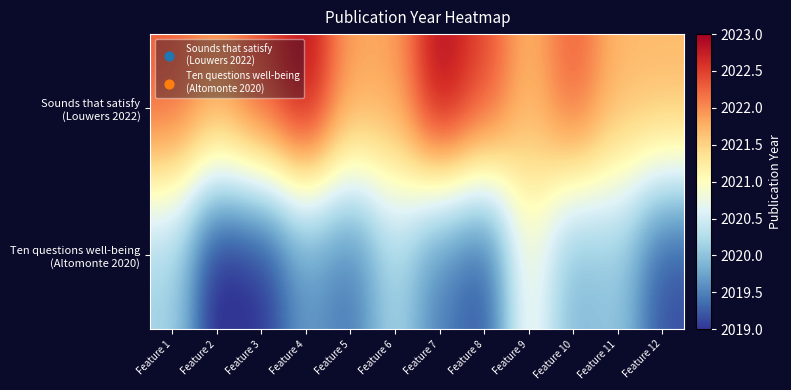

What is the smallest value displayed?

2018.9